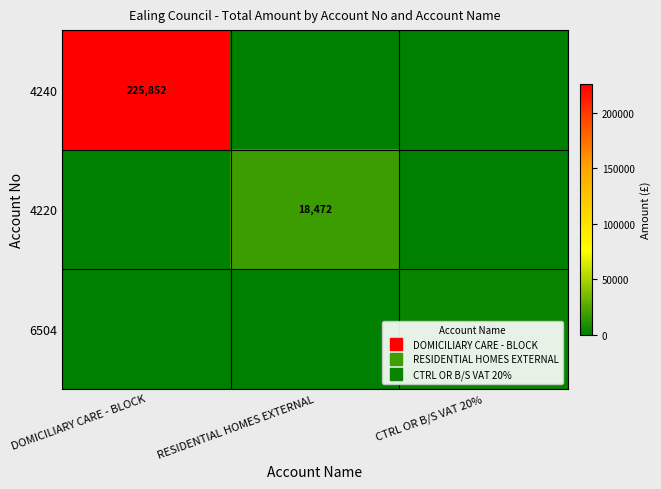

What is the maximum value shown in the chart?

225851.6